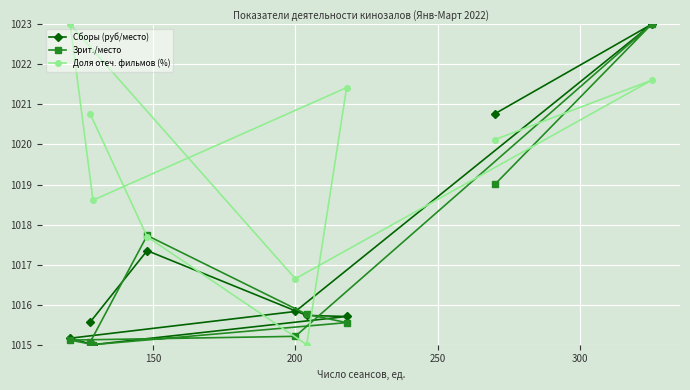

What is the value of the Зрит./место point at the 6th from the left?

1015.8